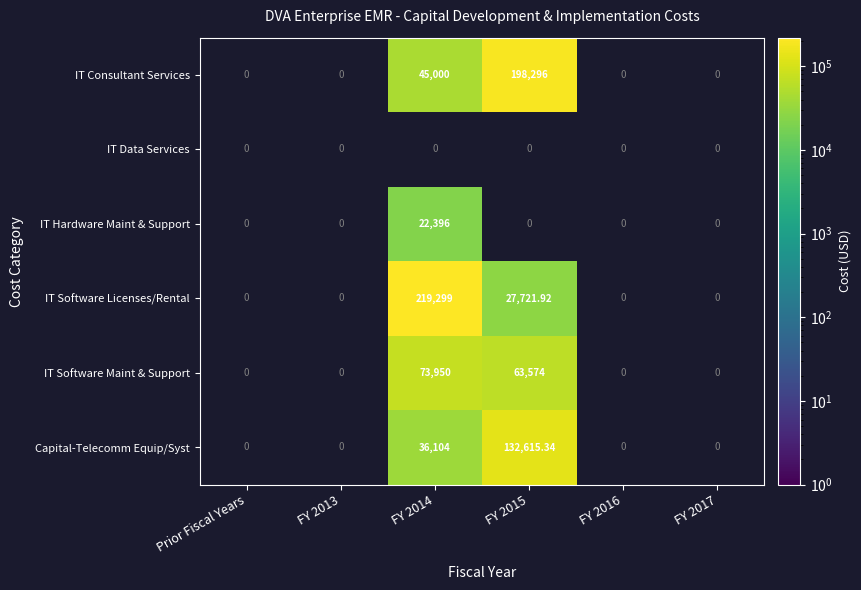

Is the value of IT Software Licenses/Rental at FY 2015 greater than the value of IT Consultant Services at FY 2014?

No